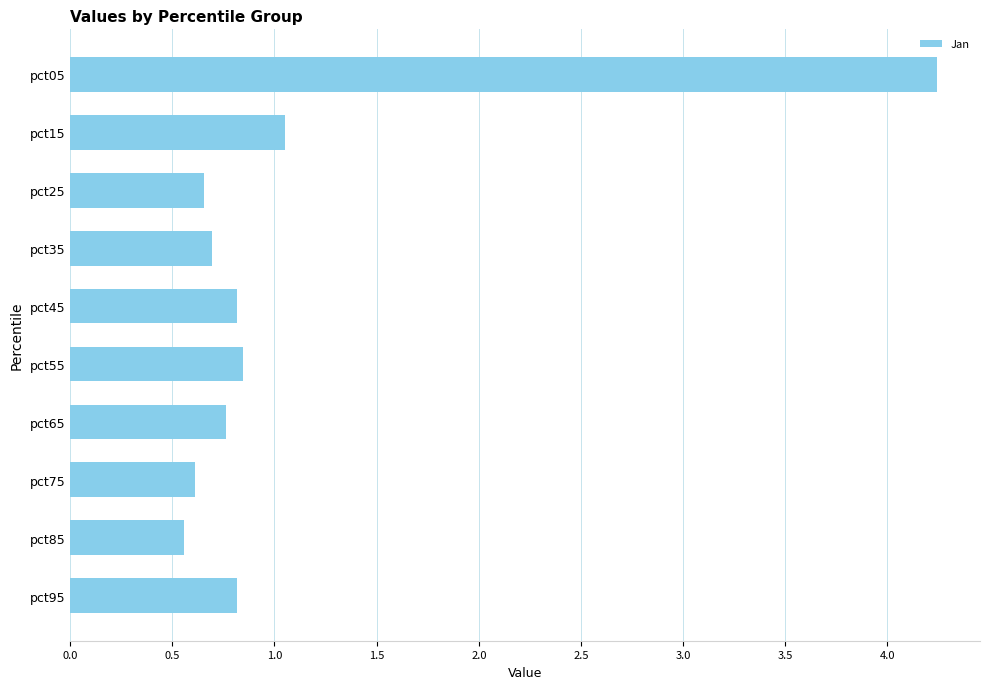

Where is the data nearest to the value 2?

pct15